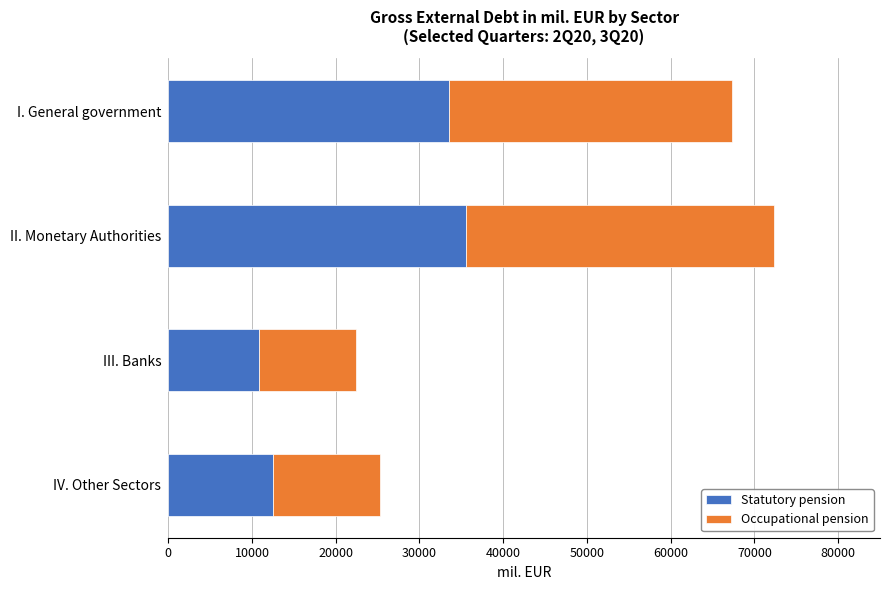

At which category is the sum across all series the highest?

II. Monetary Authorities